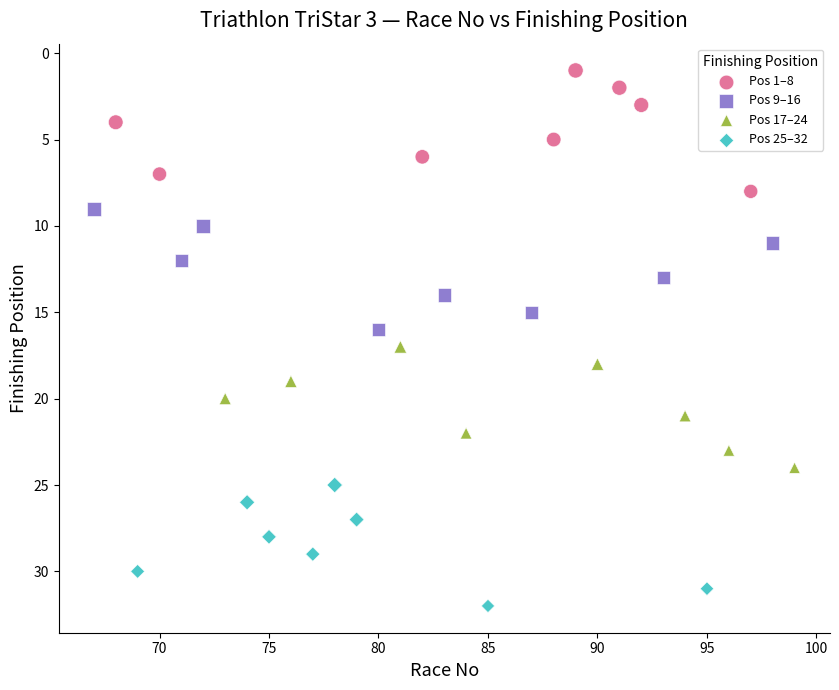

Which series reaches the minimum Y coordinate?

Pos 1–8